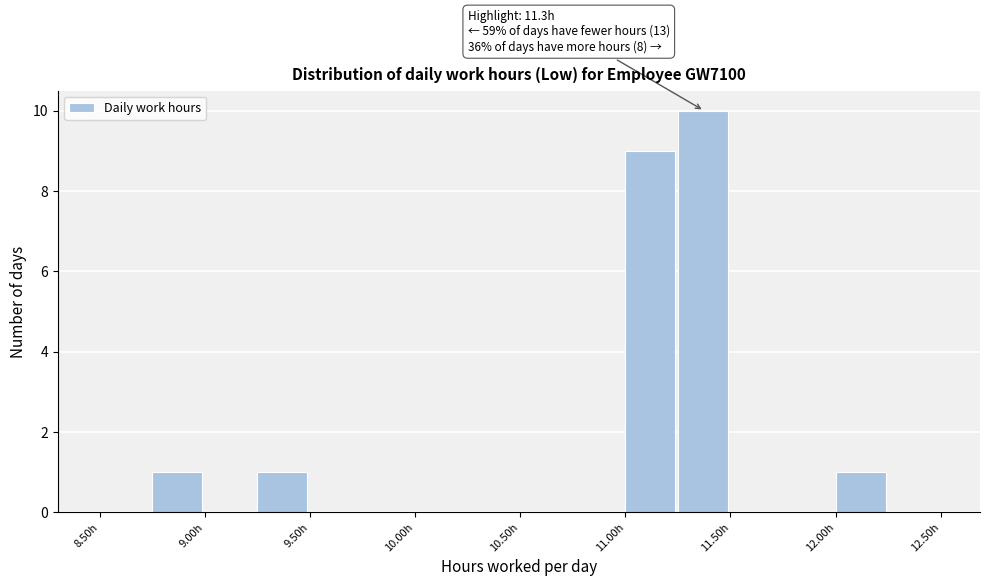

Which range on the x-axis has the tallest bar?

11.25 to 11.50